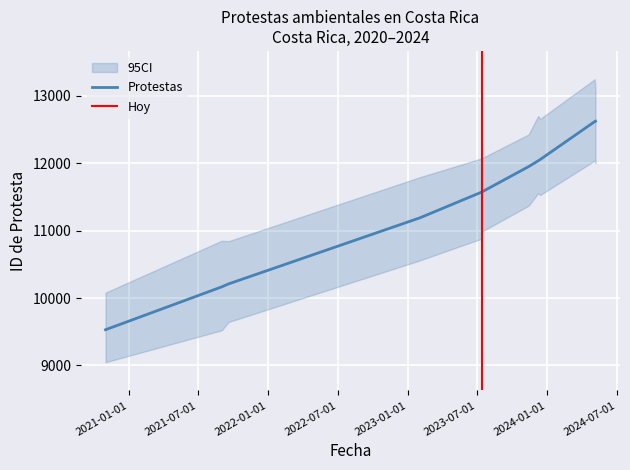

At which category does the chart reach its peak across all series?

2024-05-06